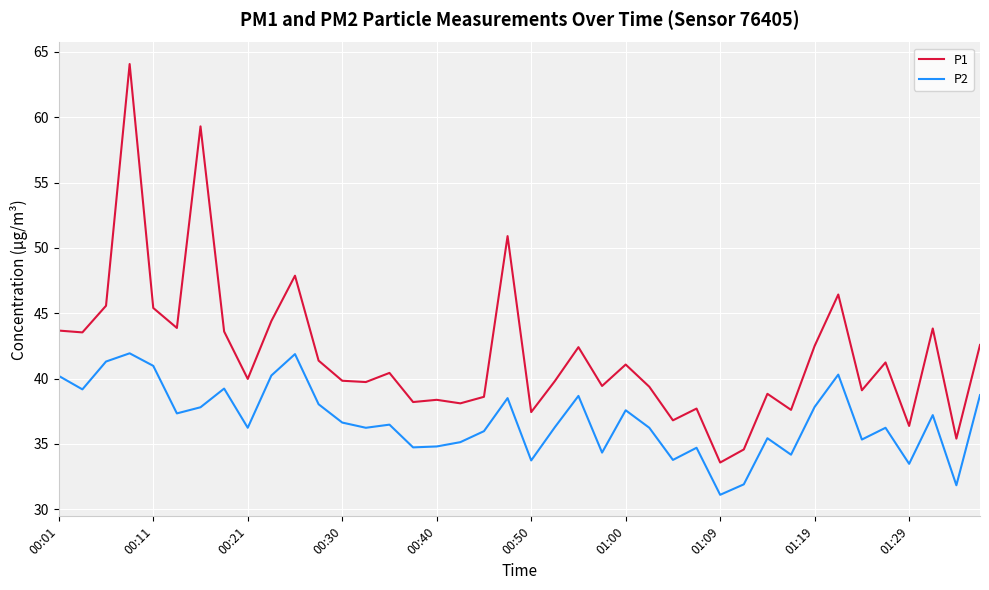

List the series in order of their peak value, lowest first.

P2, P1